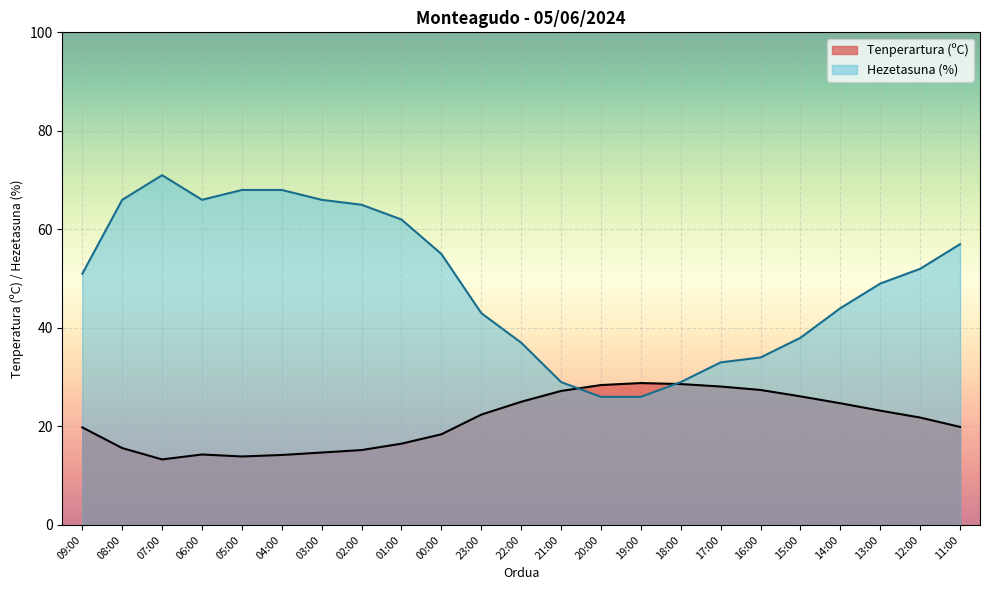

Is it true that Tenperartura (ºC) equals 14.3 at 06:00?

True